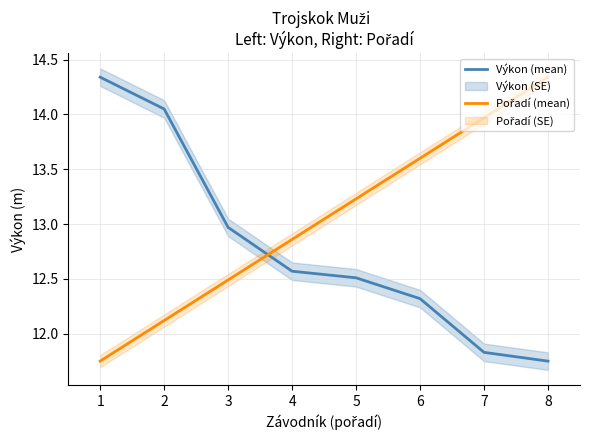

List the series in order of their overall mean, lowest first.

Výkon (mean), Pořadí (mean)